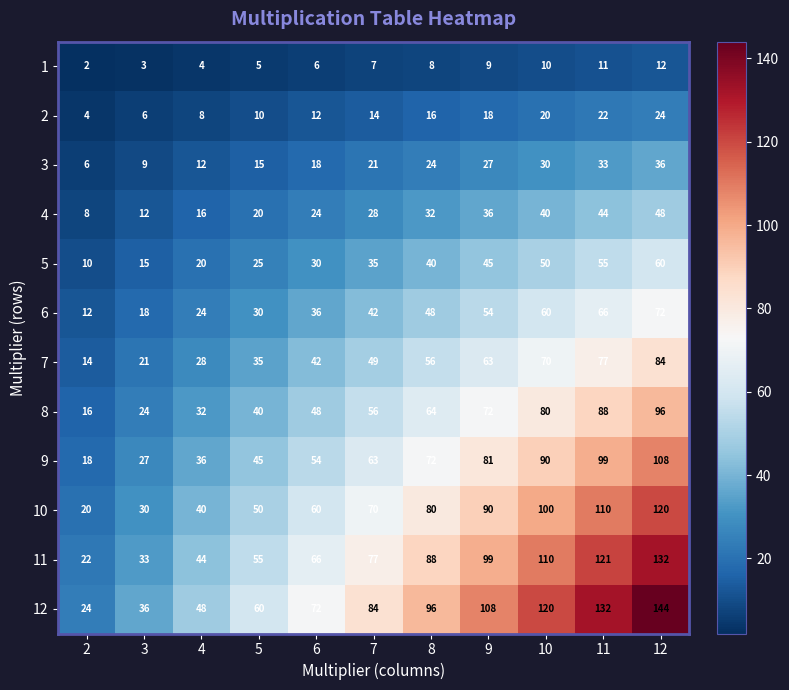

Rank the series at 7 from lowest to highest value.

1, 2, 3, 4, 5, 6, 7, 8, 9, 10, 11, 12